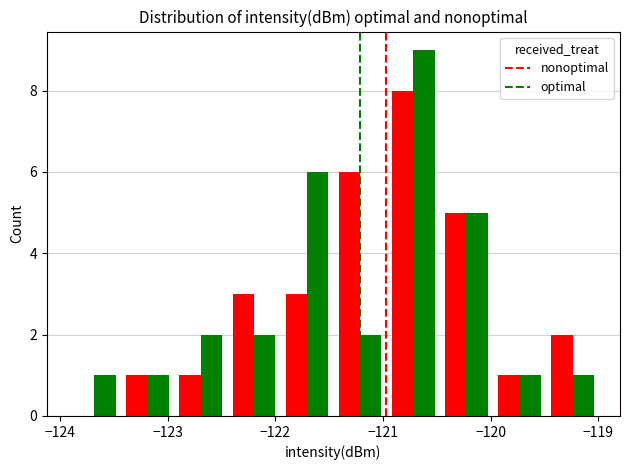

What is the sum of all nonoptimal values?

30